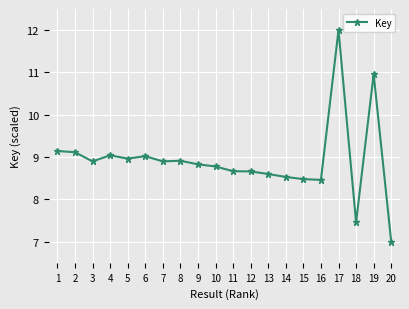

Reading left to right, transcribe all the data shown in this chart.

9.1	9.1	8.9	9.0	9.0	9.0	8.9	8.9	8.8	8.8	8.7	8.7	8.6	8.5	8.5	8.5	12.0	7.5	11.0	7.0